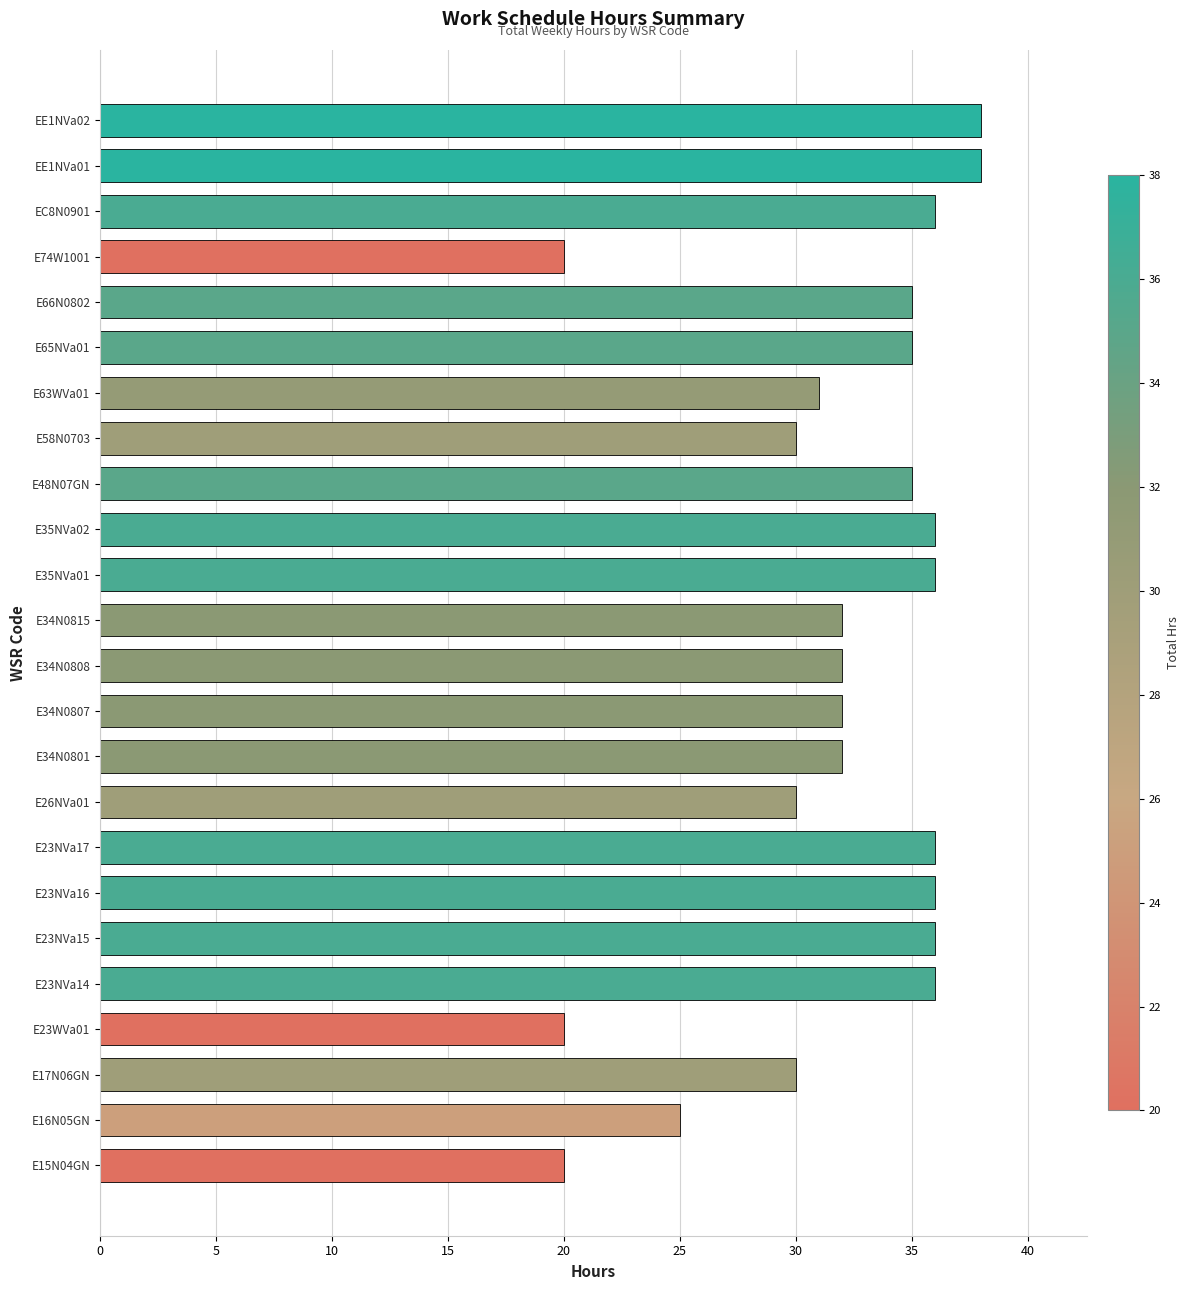

What is the smallest value displayed?

20